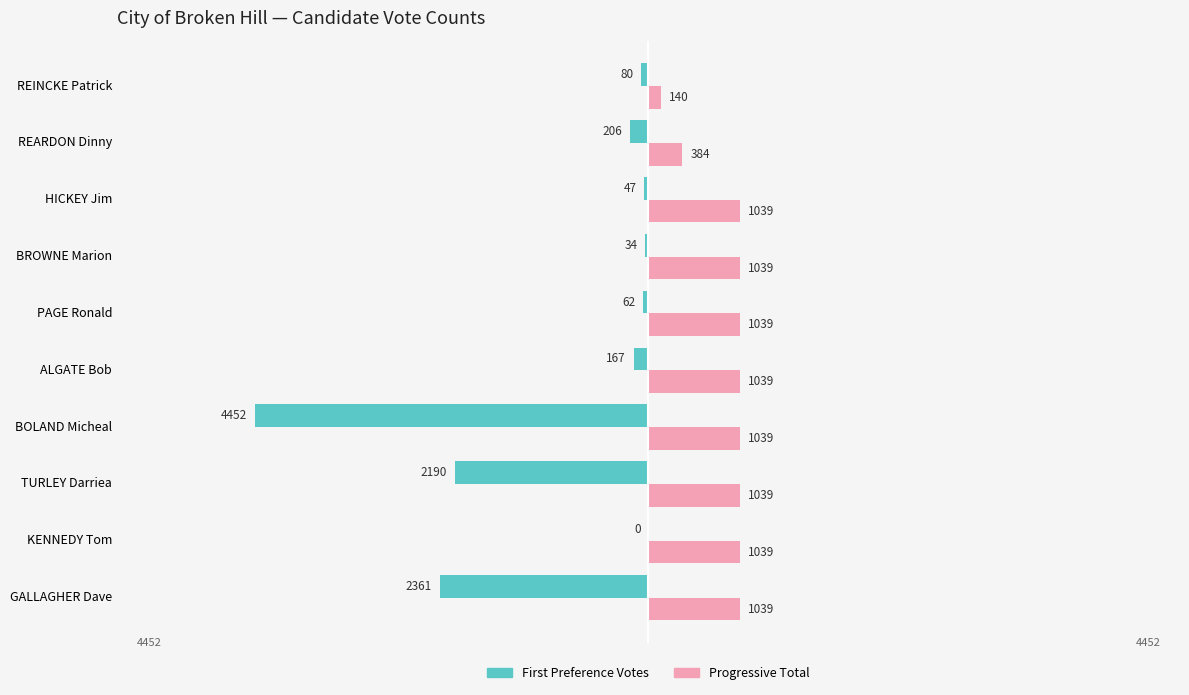

What is the greatest value displayed?

1039